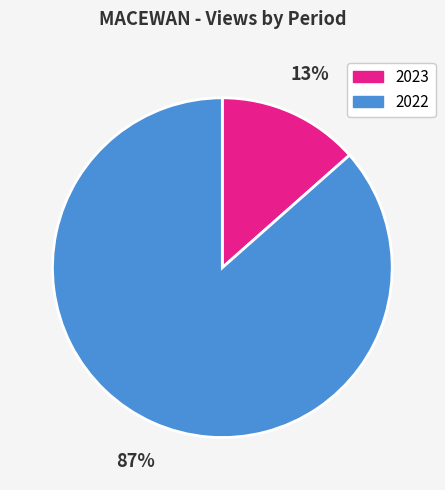

Does any single category account for the majority?

Yes